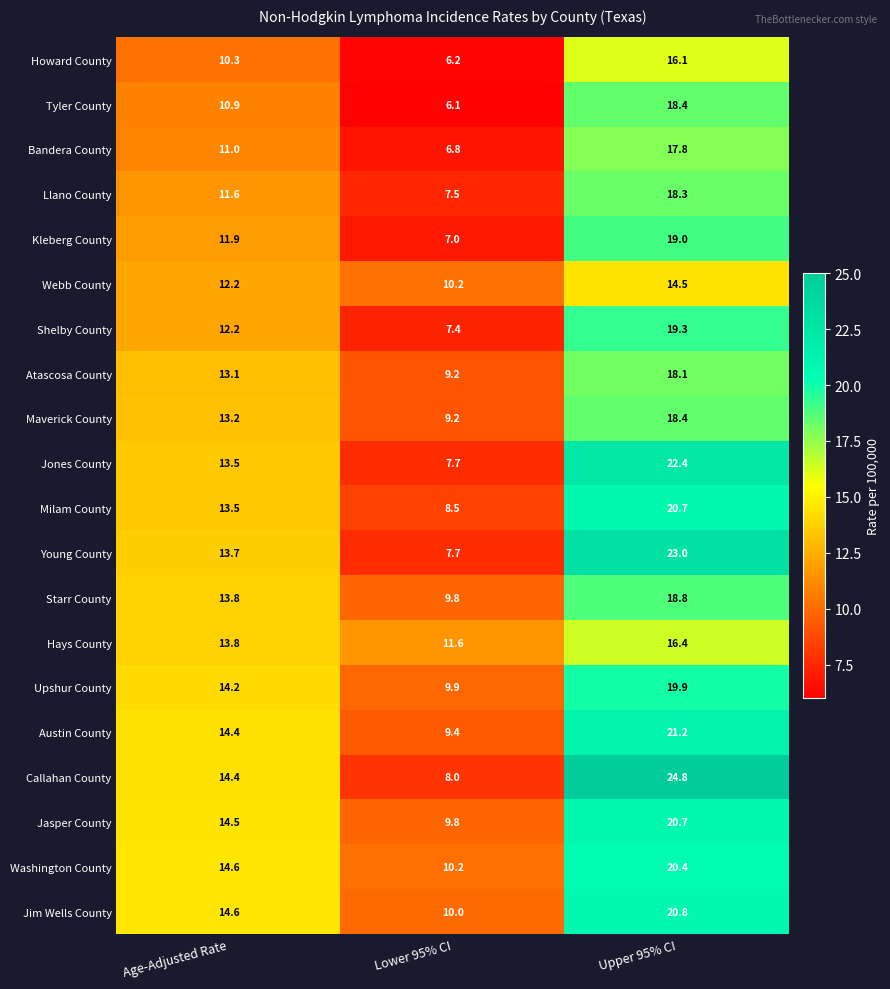

What is the difference between the maximum and minimum values in the Jones County series?

14.7